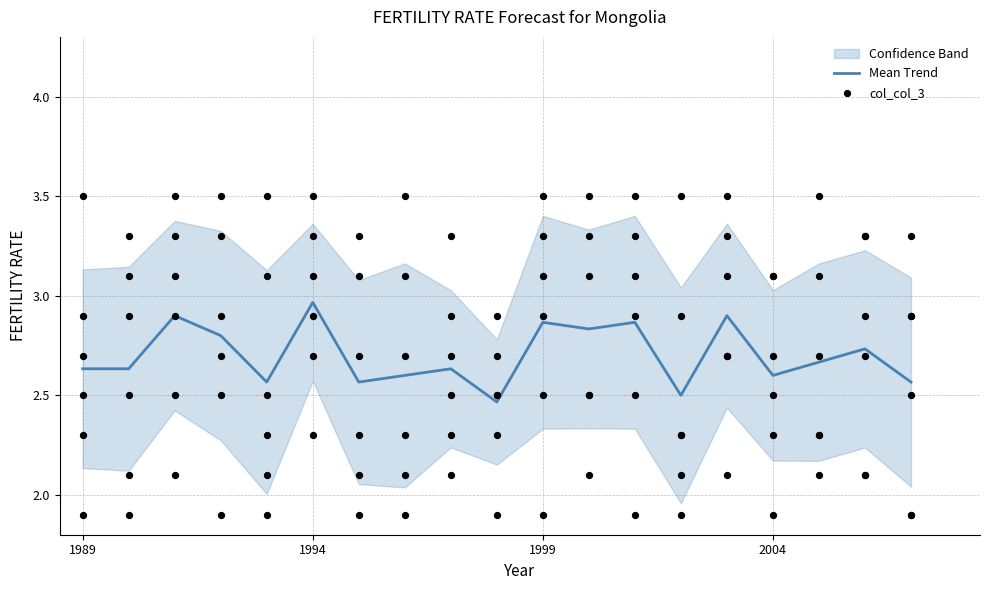

Which series has the largest total across all categories?

col_col_3